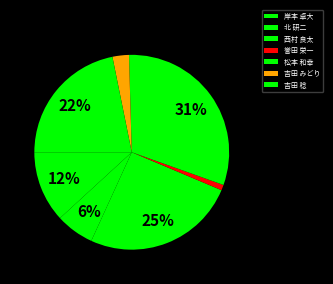

To the nearest percent, what portion does 北 研二 represent?

6%